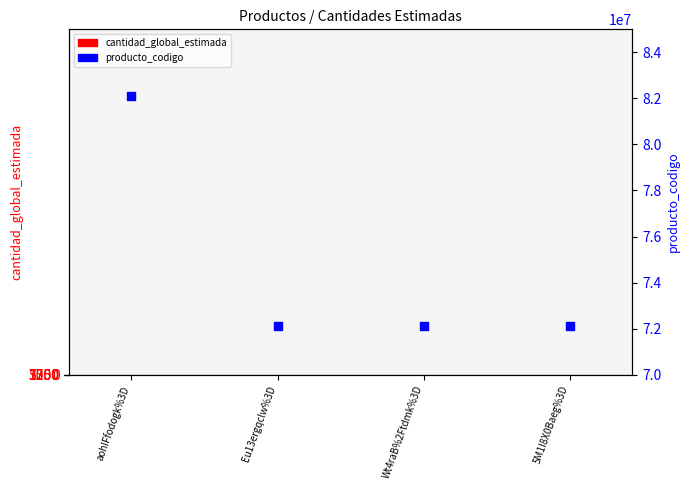

Which series has the largest Y range (max minus min)?

producto_codigo